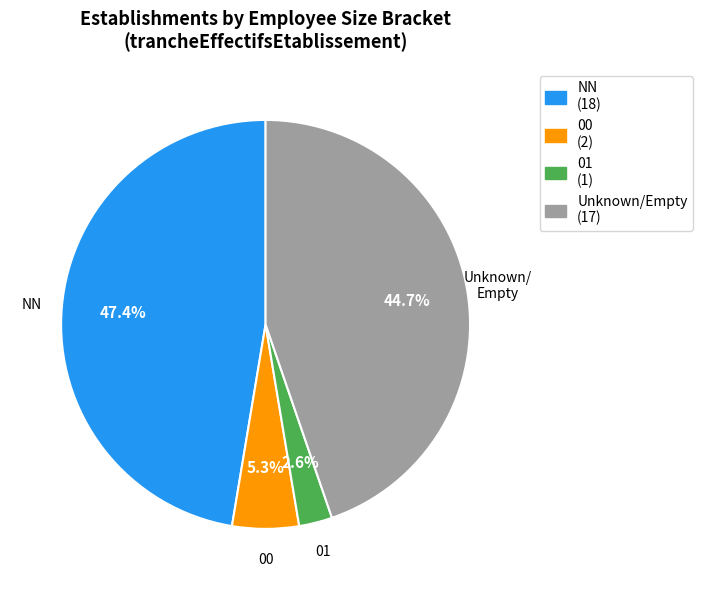

Does any single category account for the majority?

No